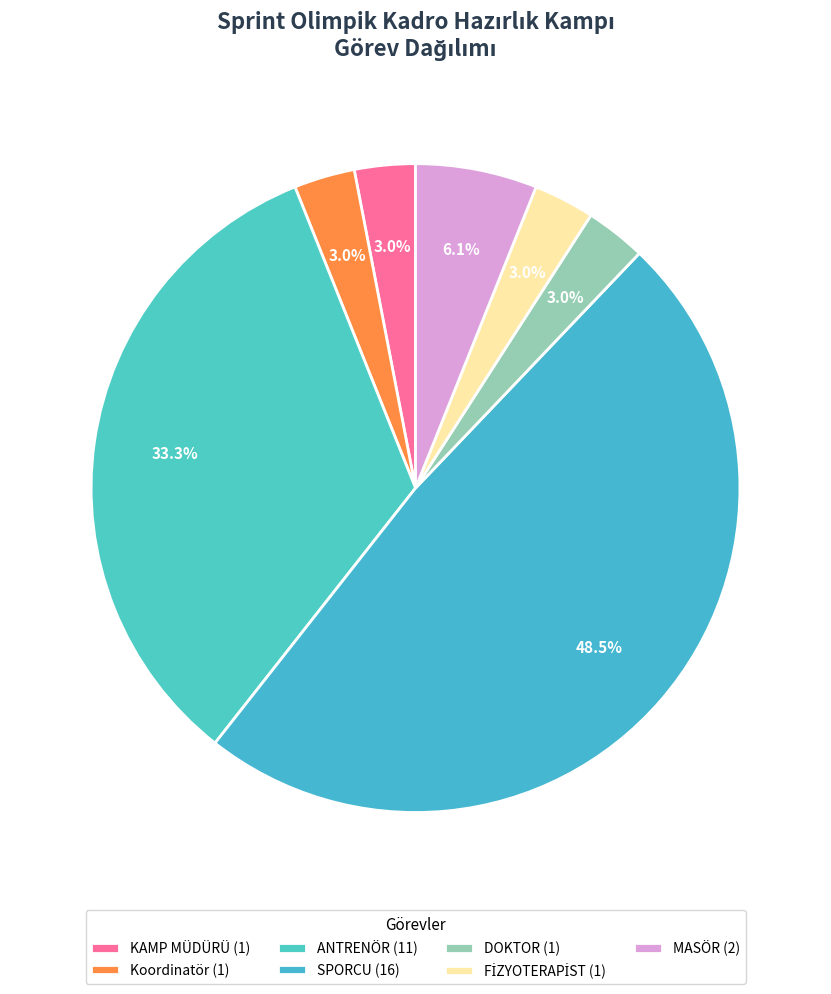

What percentage do SPORCU and MASÖR together represent?

54.5%